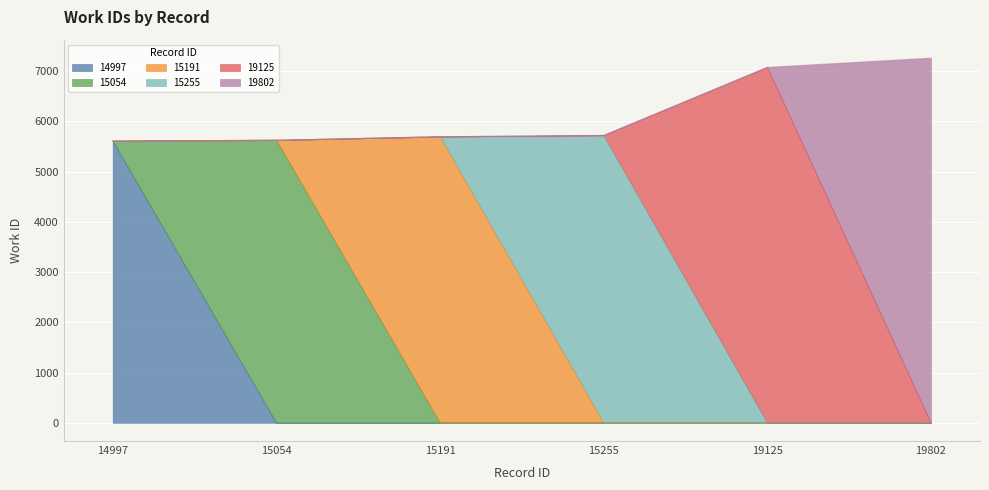

Count the number of categories in the chart.

6